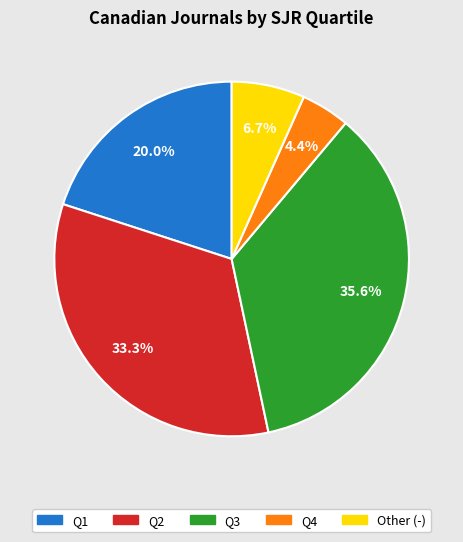

Does Other (-) represent more than half of the total?

No